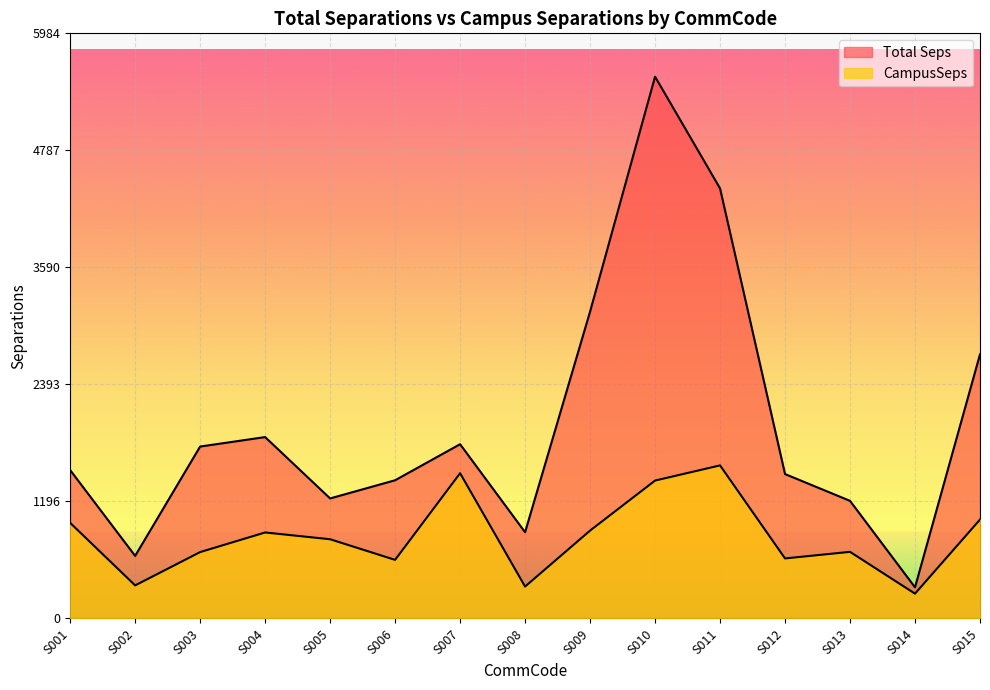

What is the greatest value displayed?

5541.6